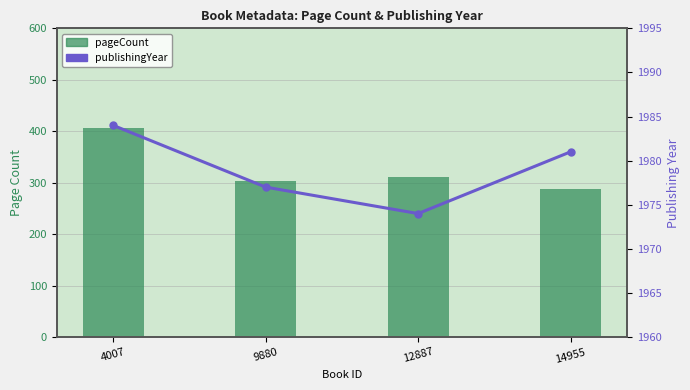

Are the bars grouped side by side (vs. stacked)?

Yes